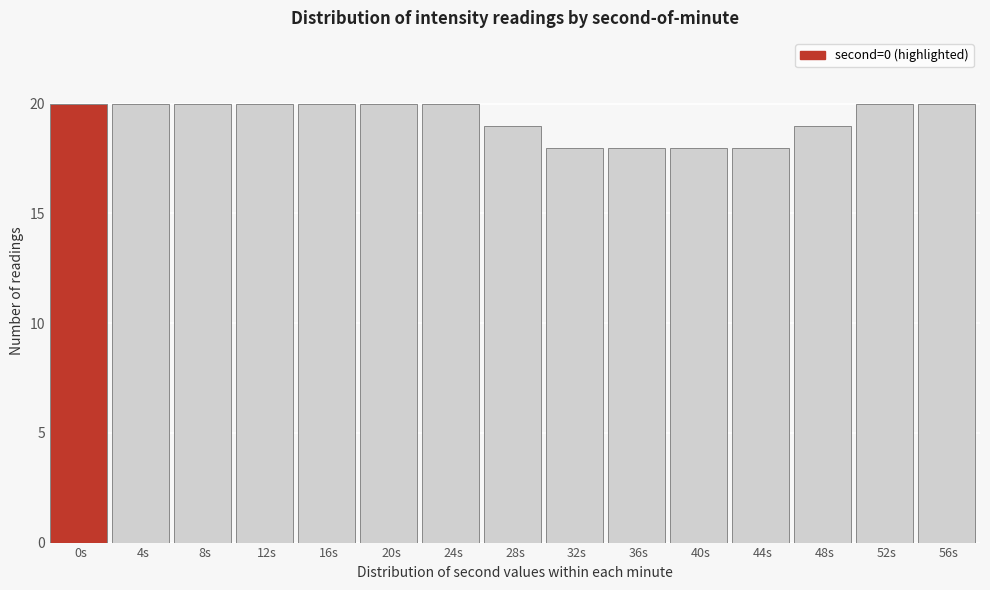

Reading left to right, list all the values displayed in this chart.

0s=20	4s=20	8s=20	12s=20	16s=20	20s=20	24s=20	28s=19	32s=18	36s=18	40s=18	44s=18	48s=19	52s=20	56s=20